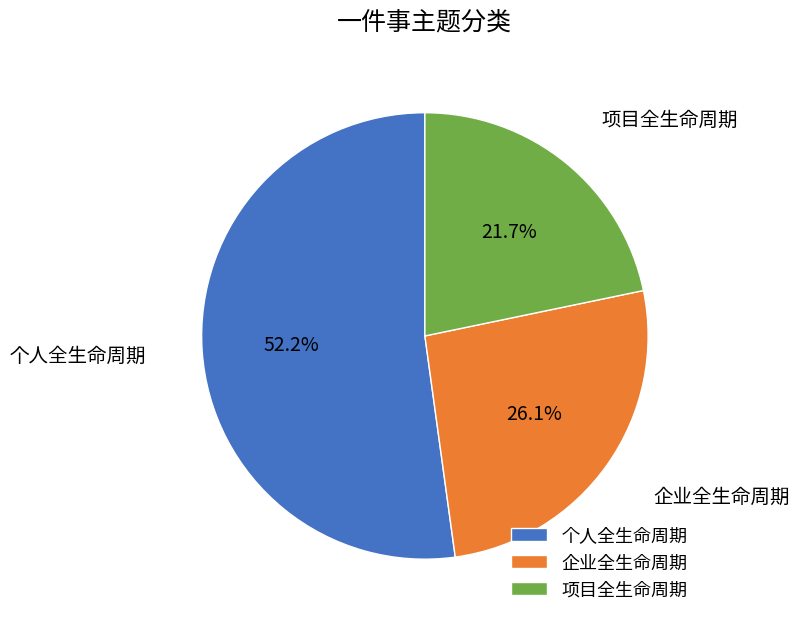

Which has a higher value, 企业全生命周期 or 项目全生命周期?

企业全生命周期